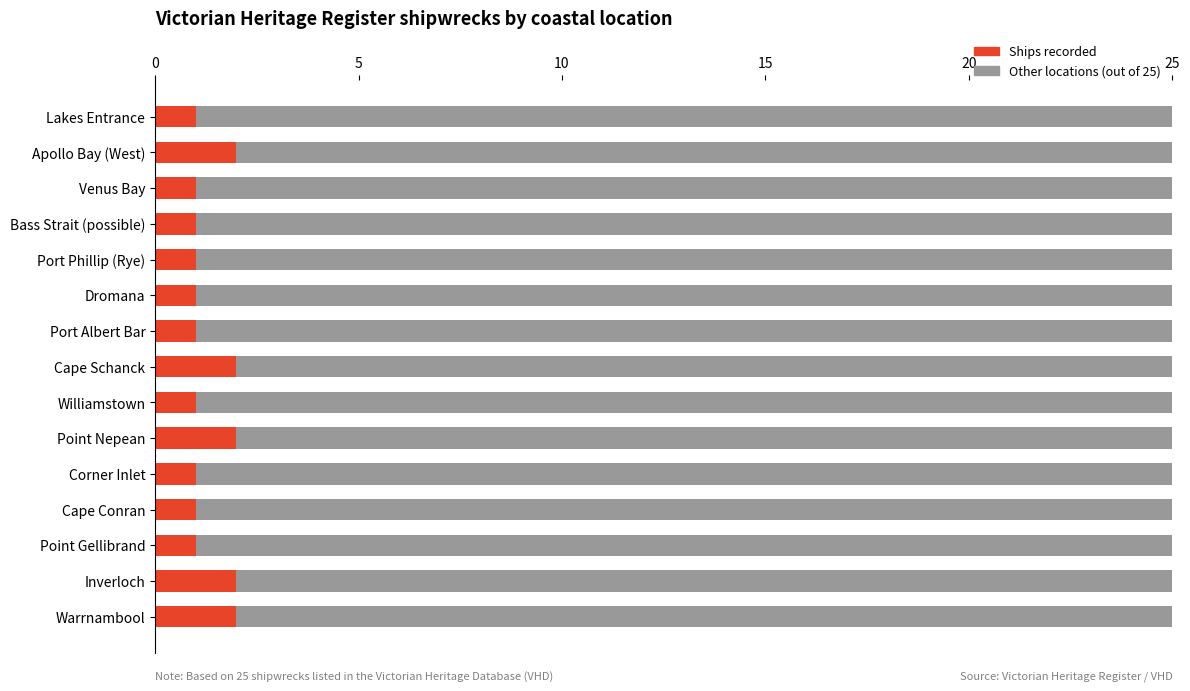

What is the total value across all series at Lakes Entrance?

25